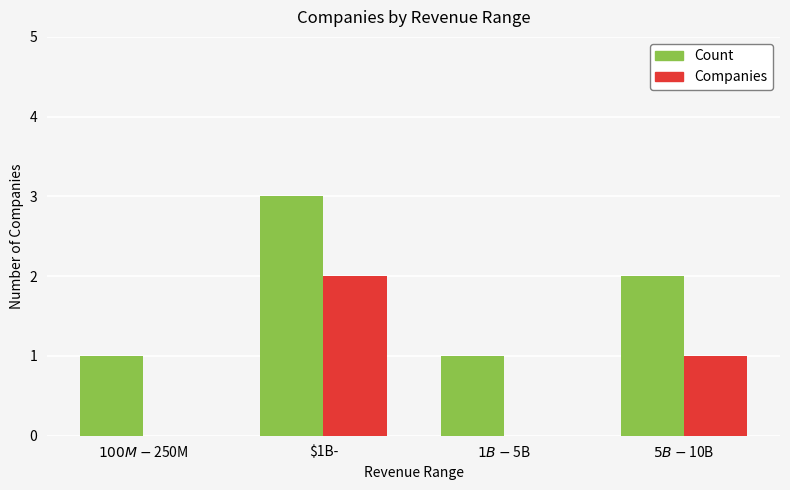

How many groups of bars are there?

4